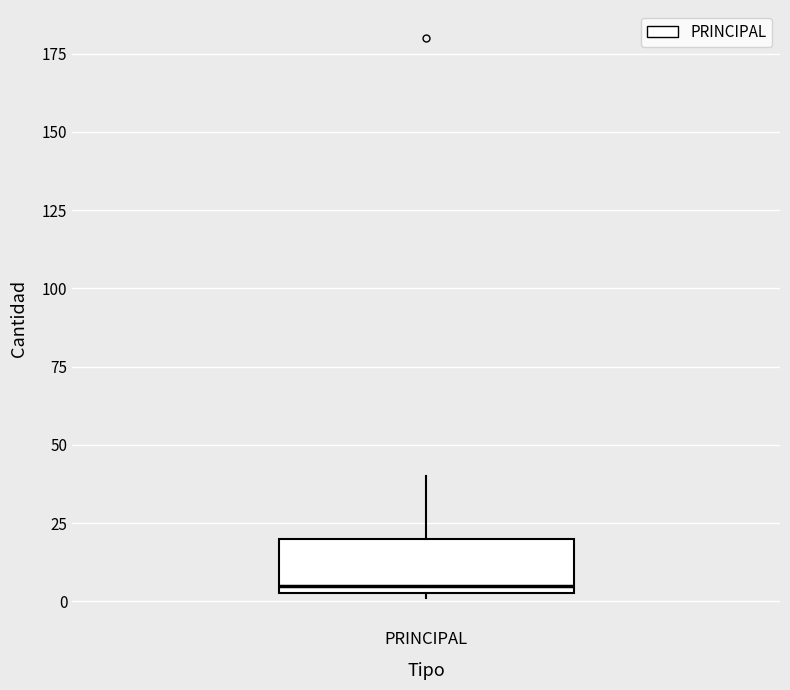

Read this box plot against the y-axis: the position of the median line, the range covered by the box, and the ends of both whiskers. The values are not printed on the chart, so give them approximately, as read against the axis.

median 5 (just above the box's lower edge), box 5 to 20, whiskers 0 to 40